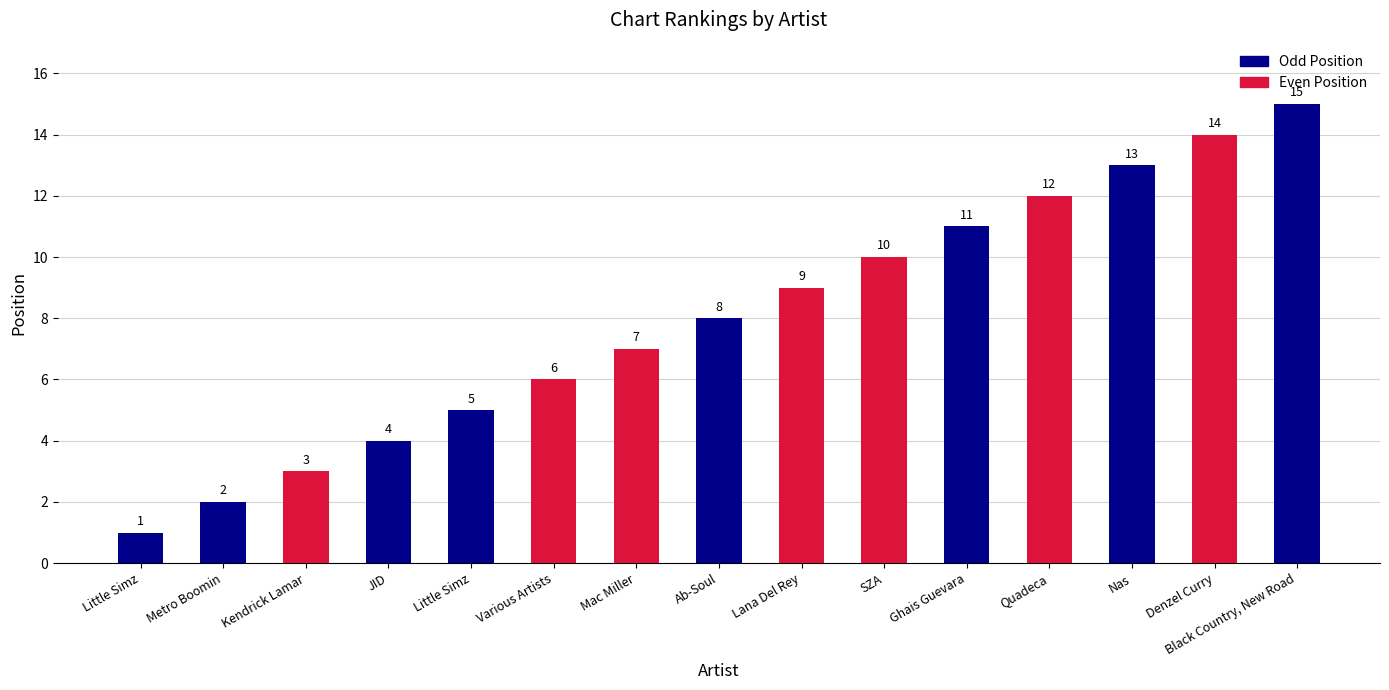

List the labels in order of value, largest first.

Black Country, New Road, Denzel Curry, Nas, Quadeca, Ghais Guevara, SZA, Lana Del Rey, Ab-Soul, Mac Miller, Various Artists, Little Simz, JID, Kendrick Lamar, Metro Boomin, Little Simz